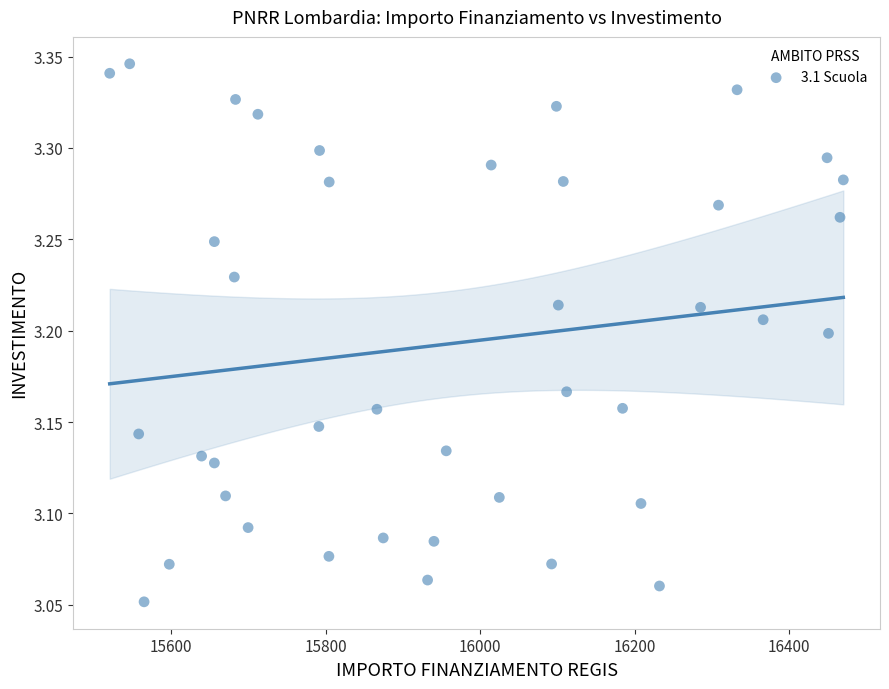

What is the range of X values (max minus min)?

949.3